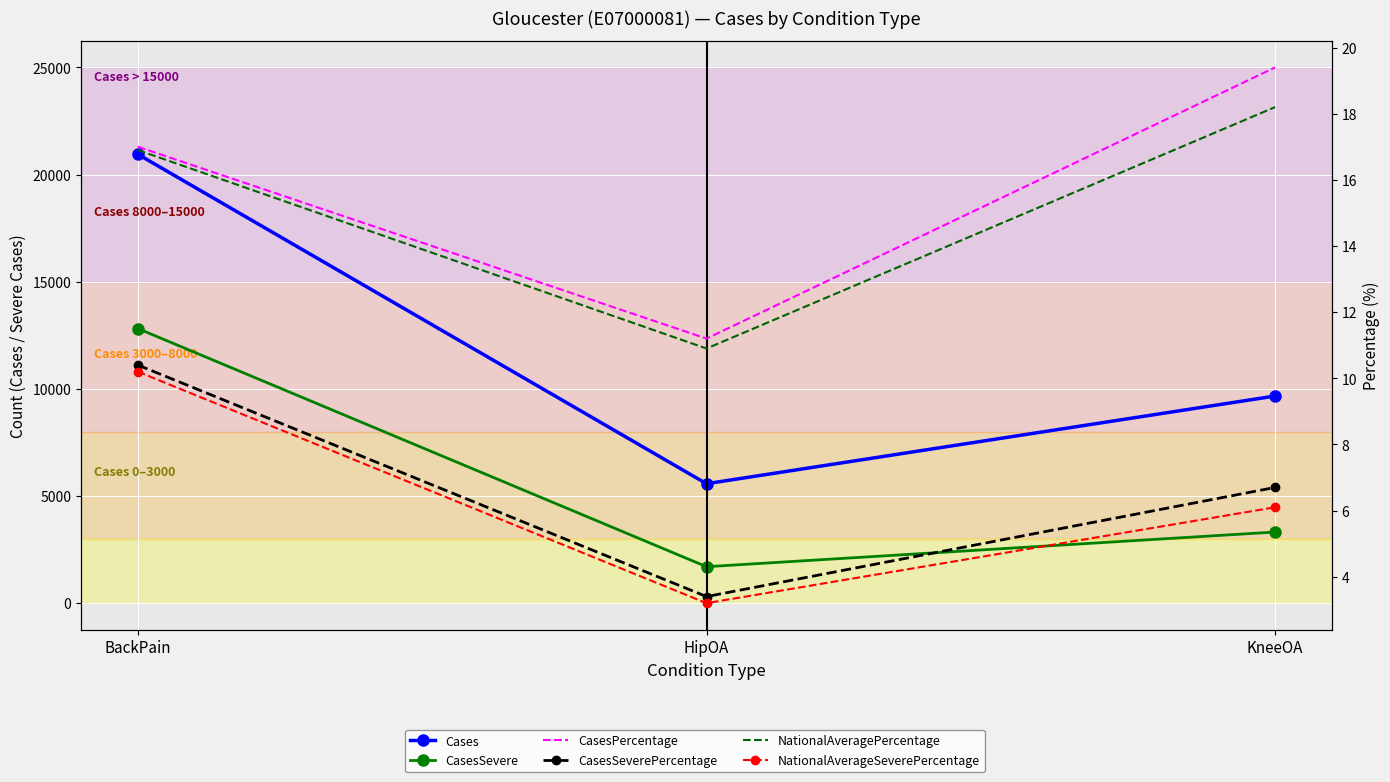

How many data points in NationalAveragePercentage are less than 16?

1